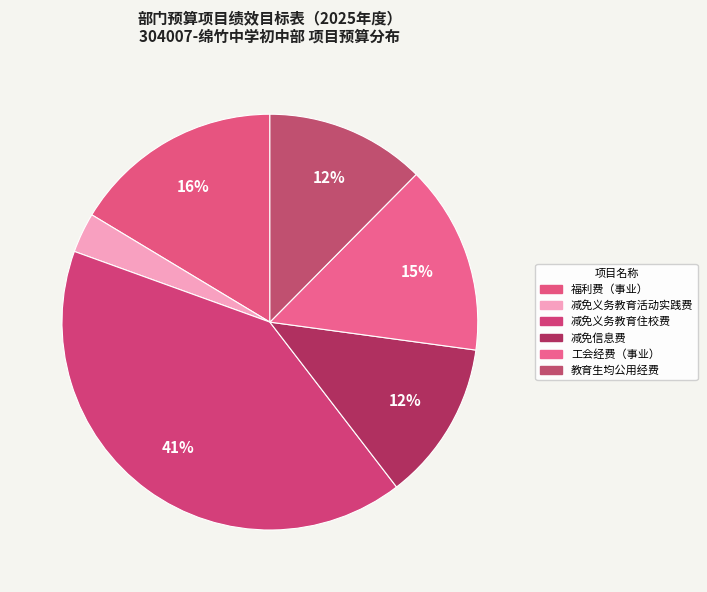

Is 教育生均公用经费 the majority of the pie?

No